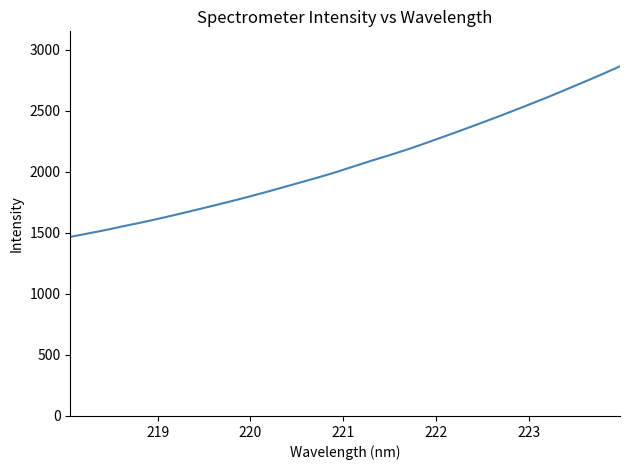

What is the difference between the maximum and minimum values?

1397.8